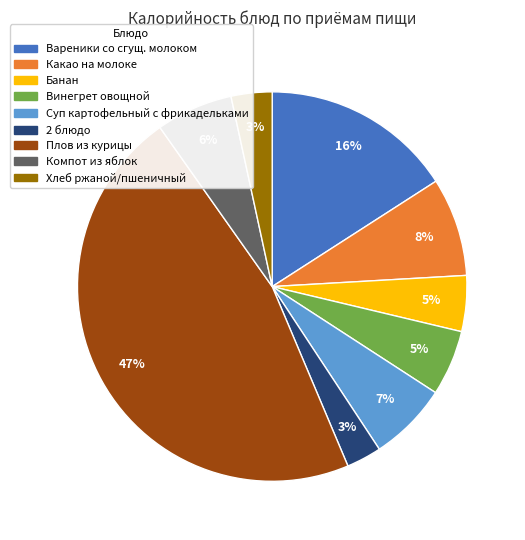

To the nearest percent, what percentage of the pie is Хлеб ржаной/пшеничный?

3%